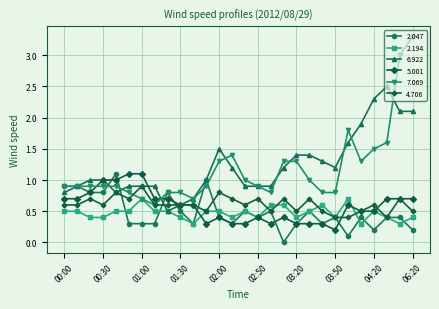

What is the value of the 7.069 point at the 21st from the left?

0.8